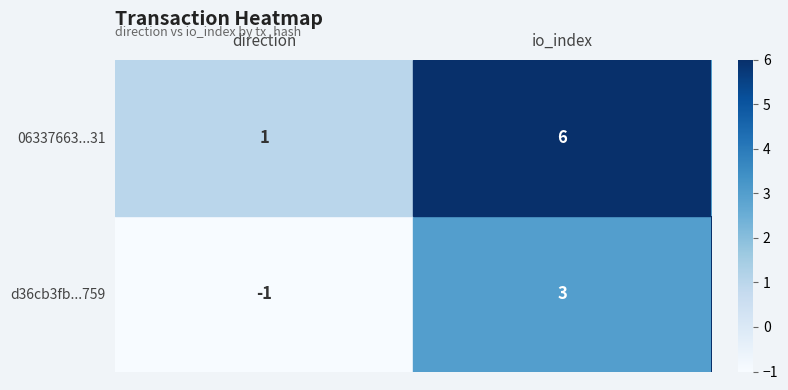

What is the sum of all 06337663...31 values?

7